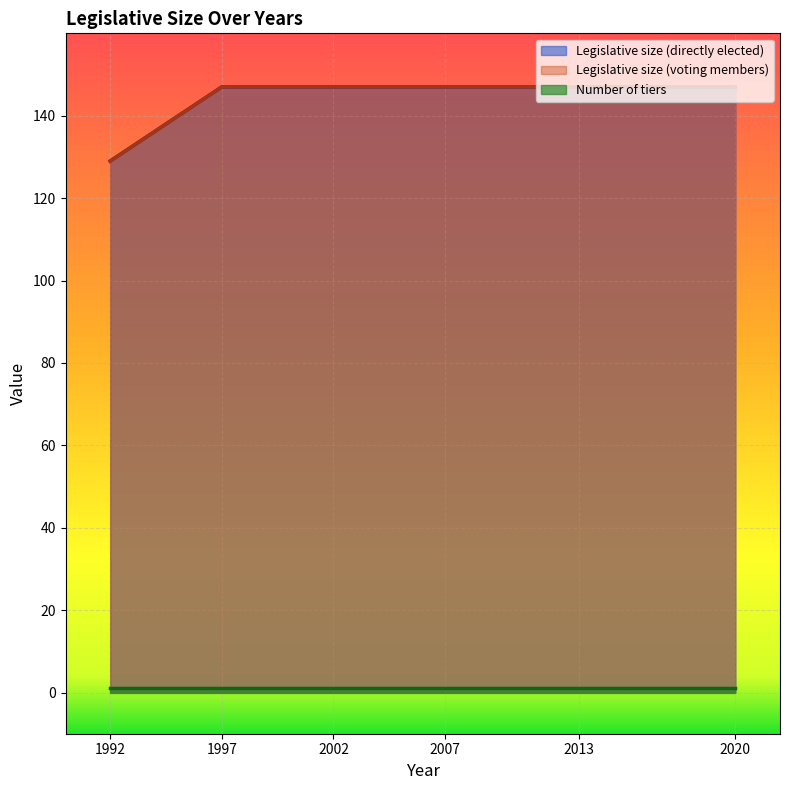

True or false: Legislative size (directly elected) and Legislative size (voting members) intersect in this chart.

False